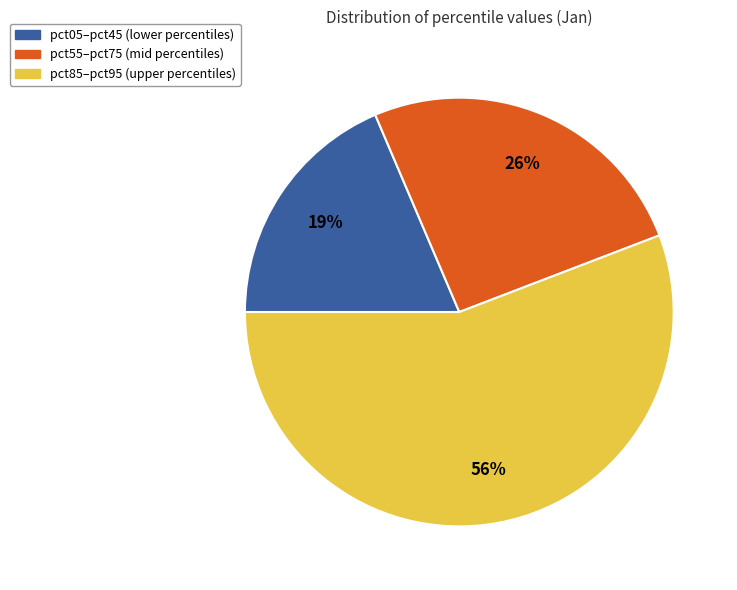

To the nearest percent, what is the average slice percentage?

33%